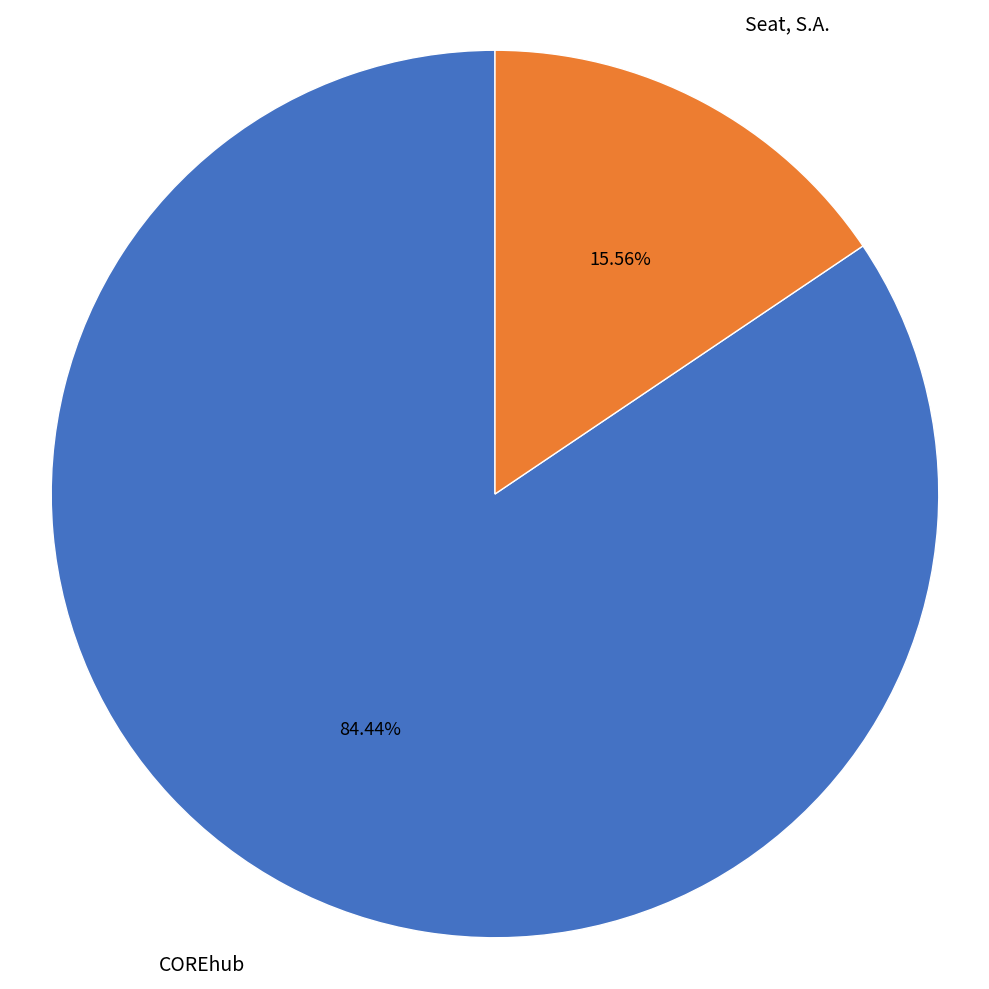

To the nearest percent, what percentage of the pie is COREhub?

84%